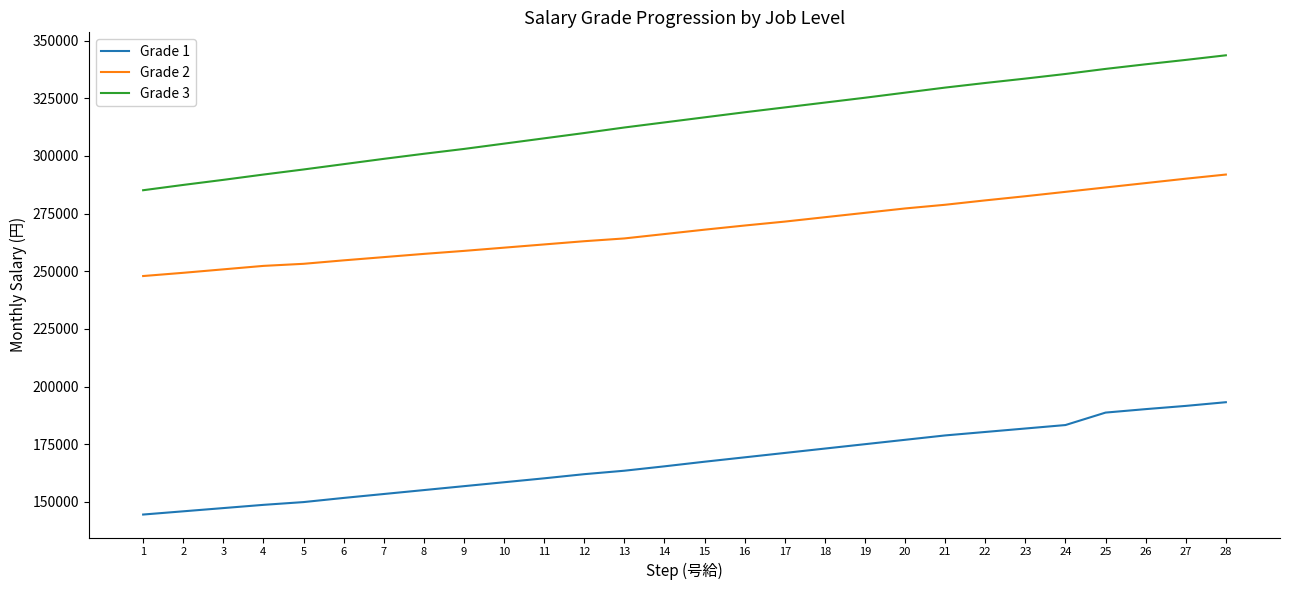

What is the total value across all series at 2?

682600